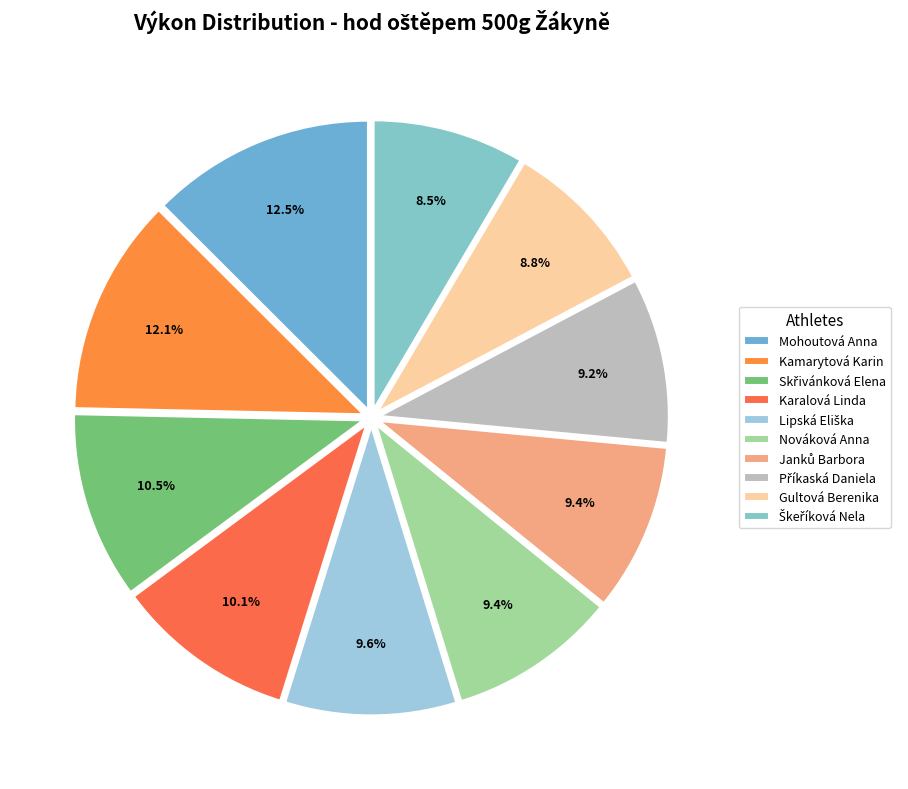

Count the number of slices in the pie.

10